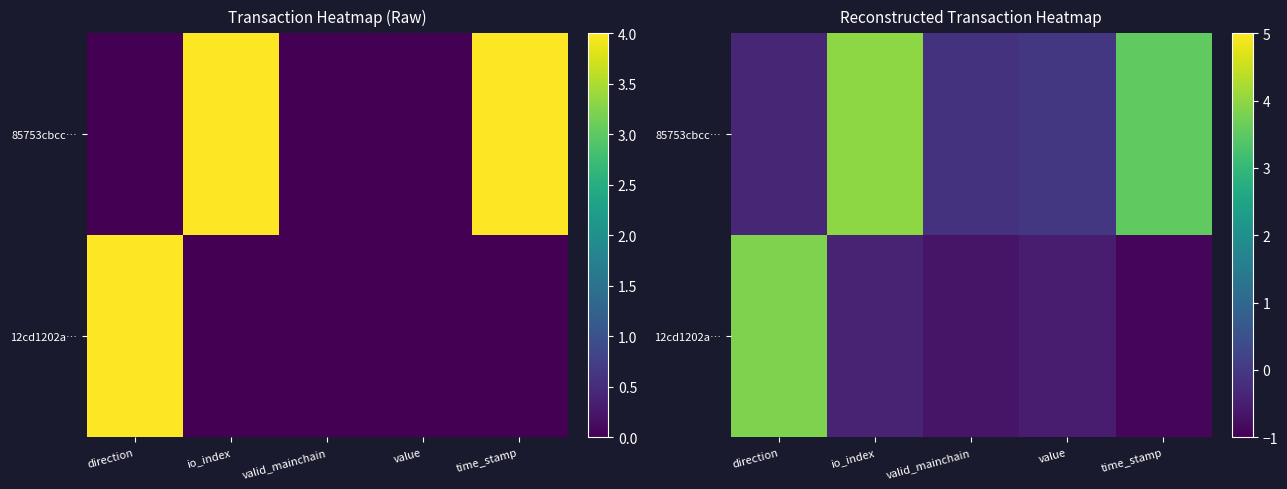

What is the difference between the second highest and second lowest values in the 85753cbcc… series?

3.6